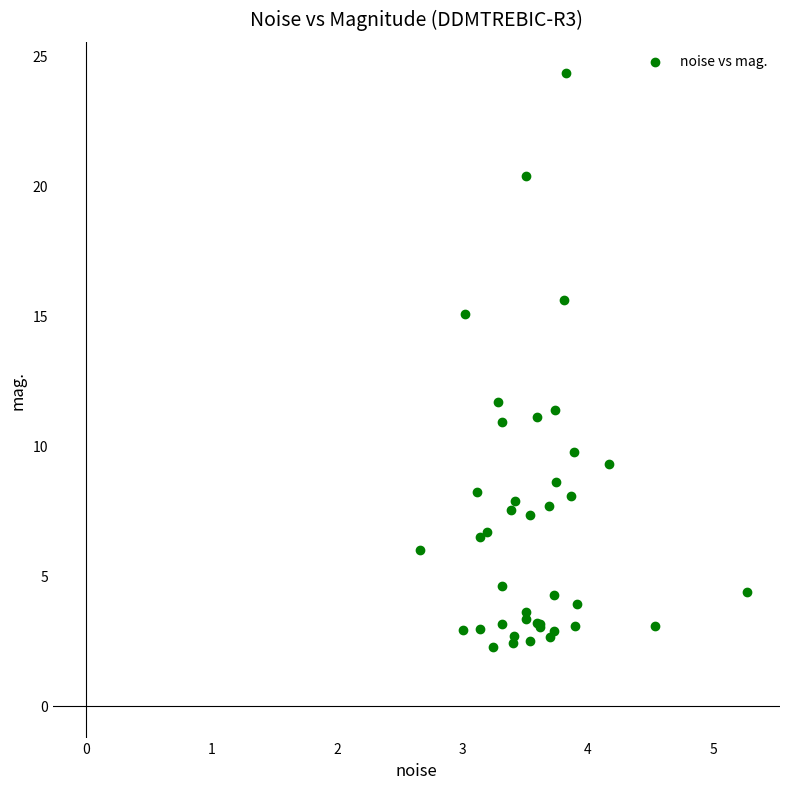

What Y value in the scatter plot is closest to 13?

11.7